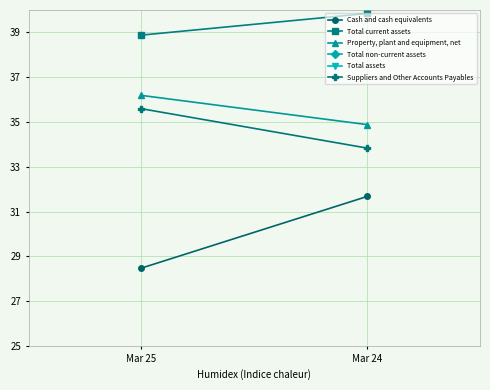

The value of Total assets at Mar 24 is 16.1. True or false?

False